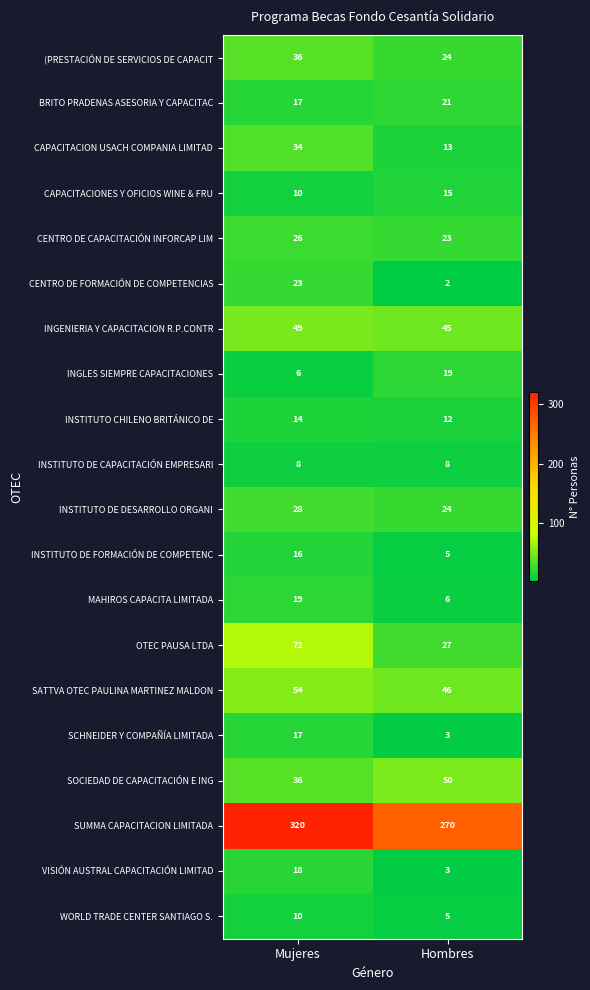

At which category is the sum across all series the highest?

Mujeres